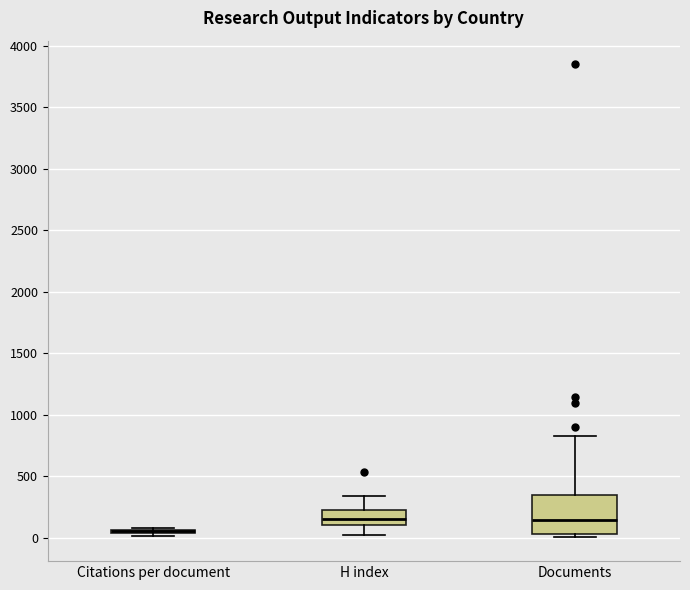

Reading left to right, transcribe this box plot: for each box, give where its median line is, the range the box spans, and where its two whiskers end, as read against the y-axis. The values are not printed on the chart, so give them approximately, as read against the axis.

Citations per document: box collapsed to a line at 50, whiskers 0 to 100
H index: median 150, box 100 to 250, whiskers 50 to 350
Documents: median 150, box 50 to 350, whiskers 0 to 850